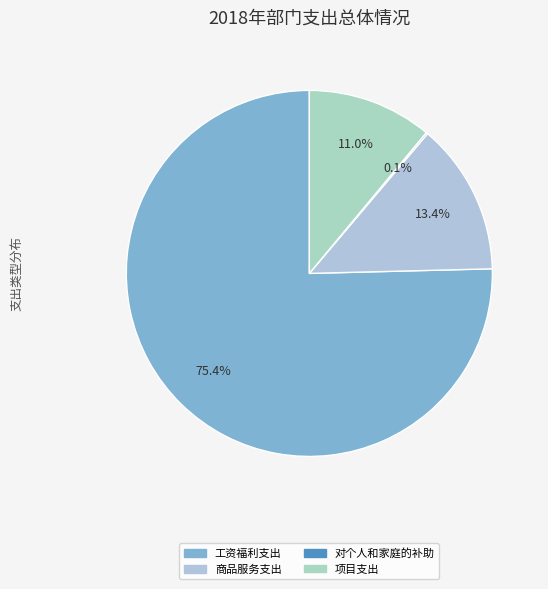

What is the majority slice?

工资福利支出